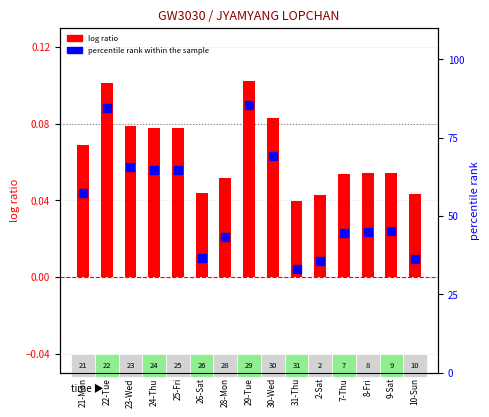

Which series has the largest total across all categories?

percentile rank within the sample